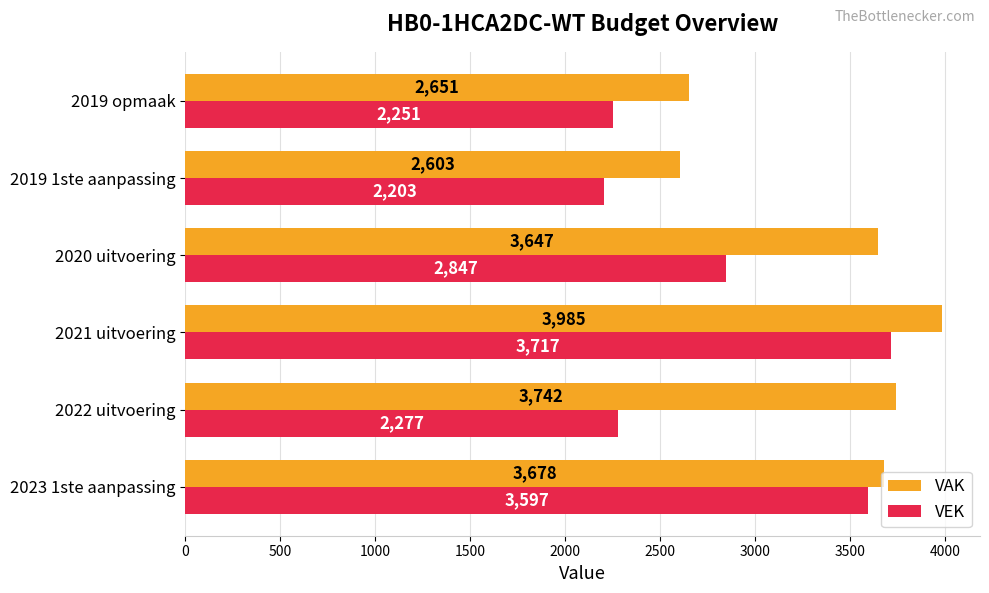

The VAK series shows 3842 at 2019 opmaak. True or false?

False